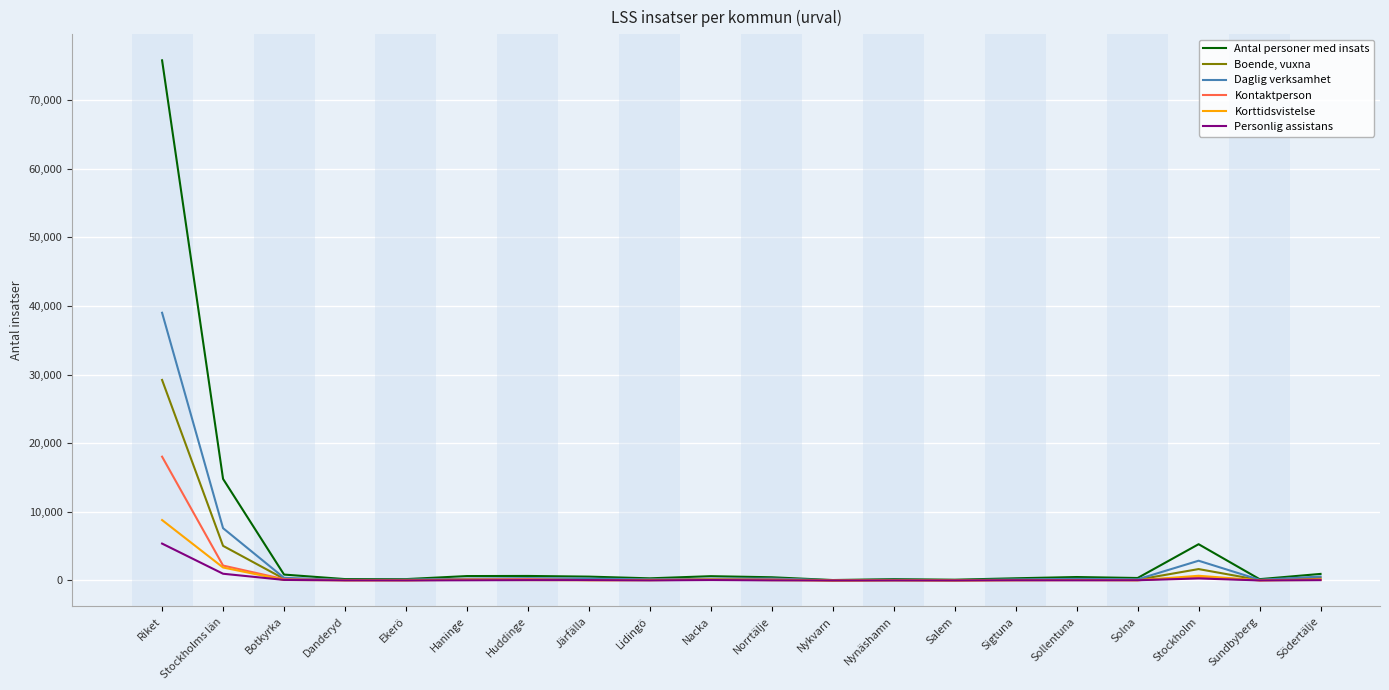

Rank the series by their maximum value, from highest to lowest.

Antal personer med insats, Daglig verksamhet, Boende, vuxna, Kontaktperson, Korttidsvistelse, Personlig assistans